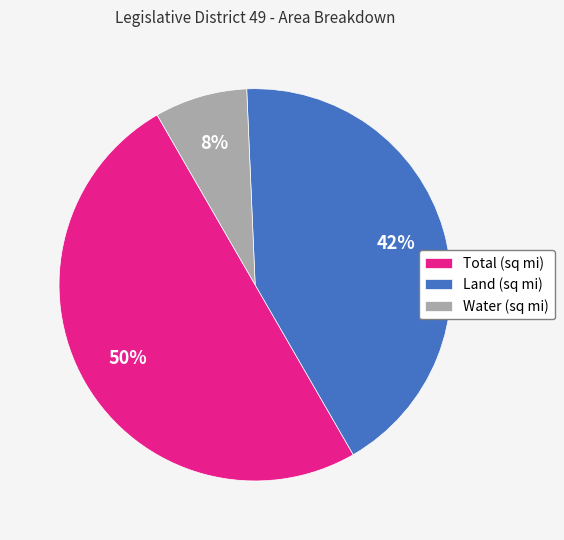

Which category has the smallest portion of the pie?

Water (sq mi)